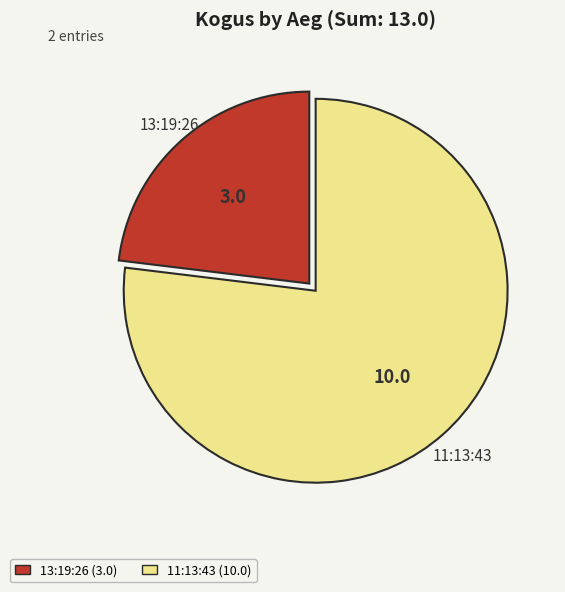

Does 13:19:26 represent more than half of the total?

No